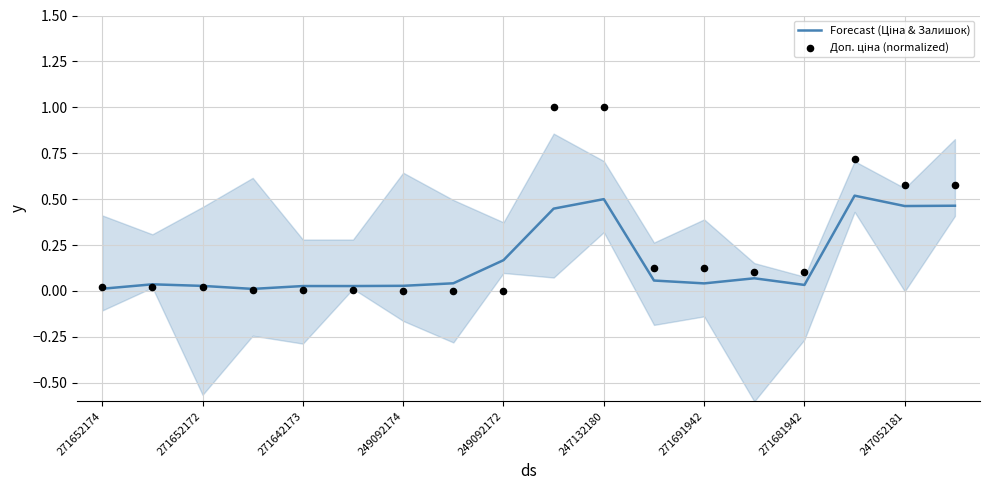

What are all the series names shown in the legend?

Forecast (Ціна & Залишок), Доп. ціна (normalized)